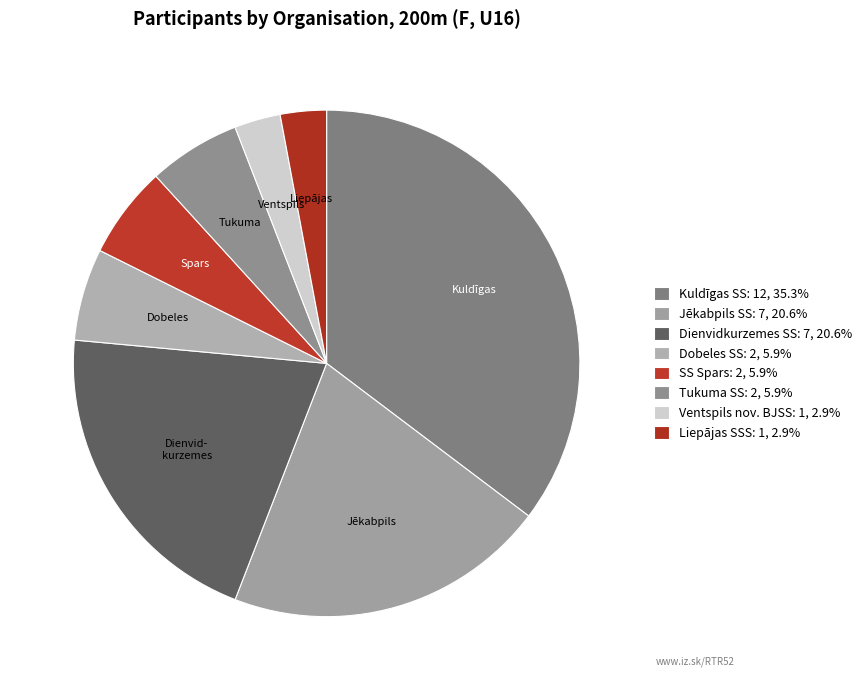

Count the number of slices in the pie.

8